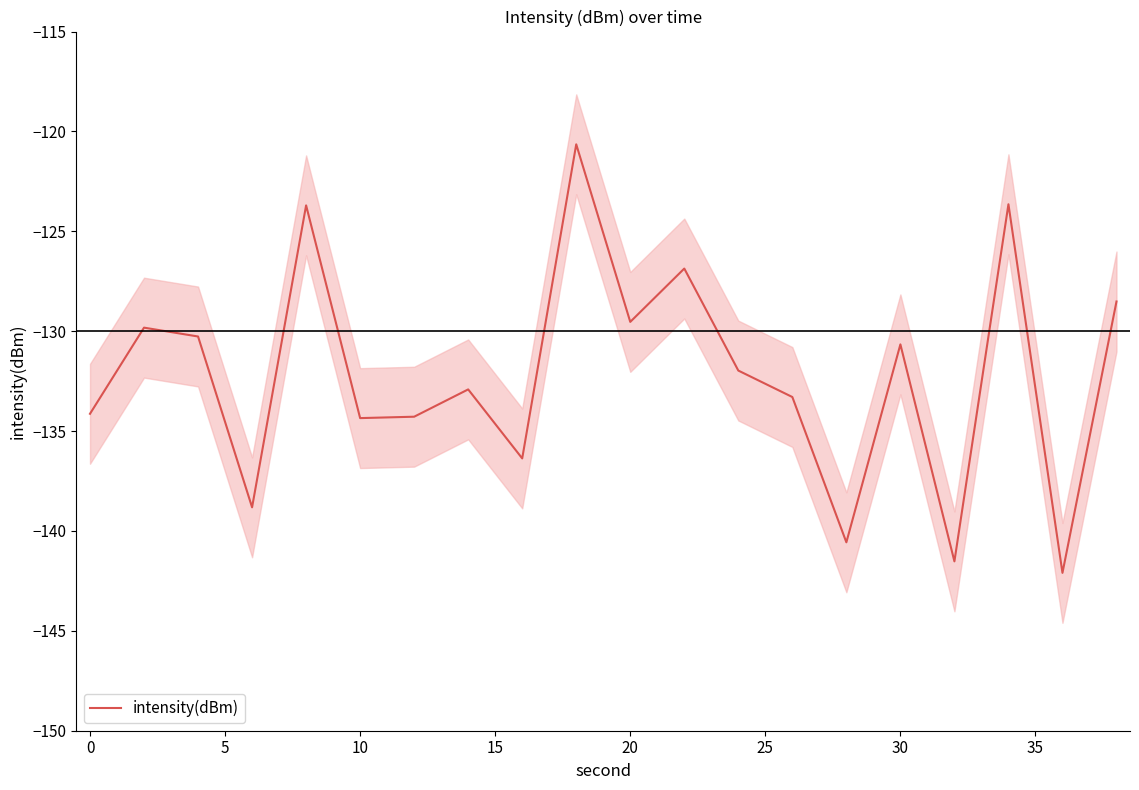

How many interior local valleys (lower than both neighbors) does the data have?

7